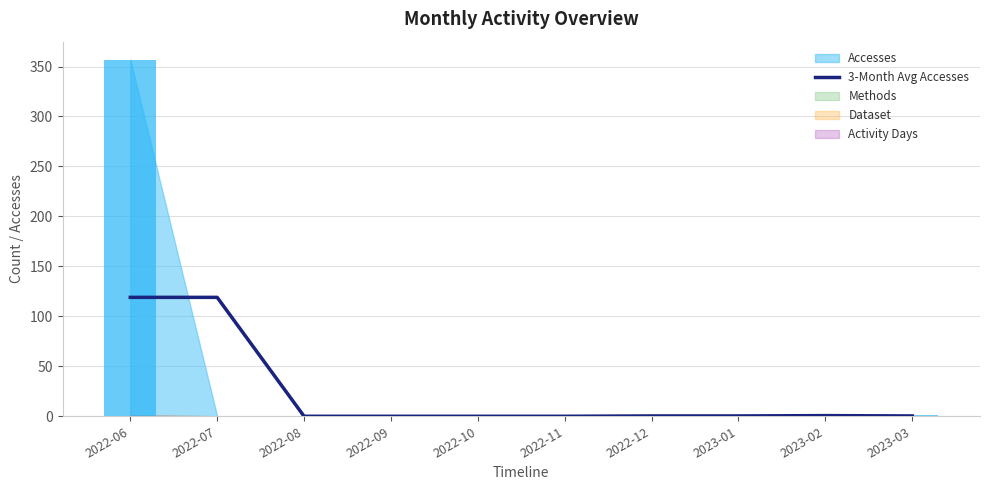

What is the label of the 9th bar from the right?

2022-07